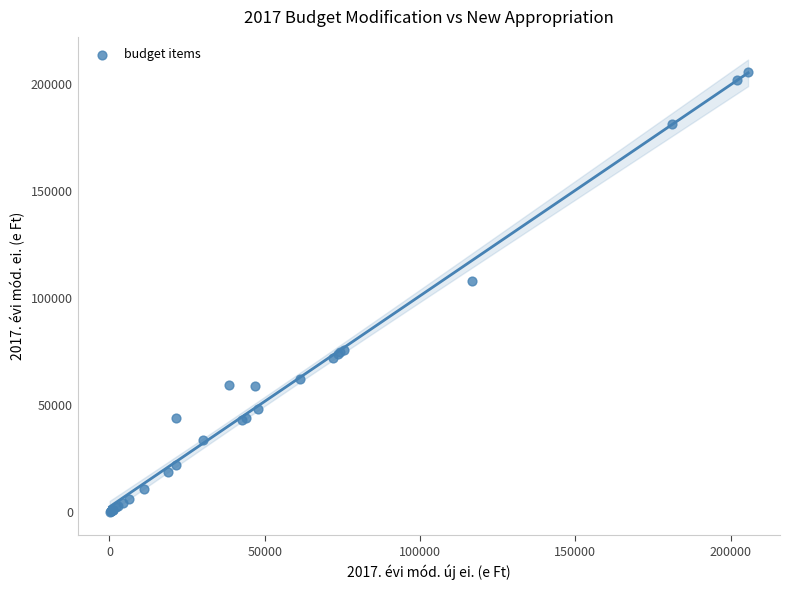

What Y value in the scatter plot is closest to 102836?

107867